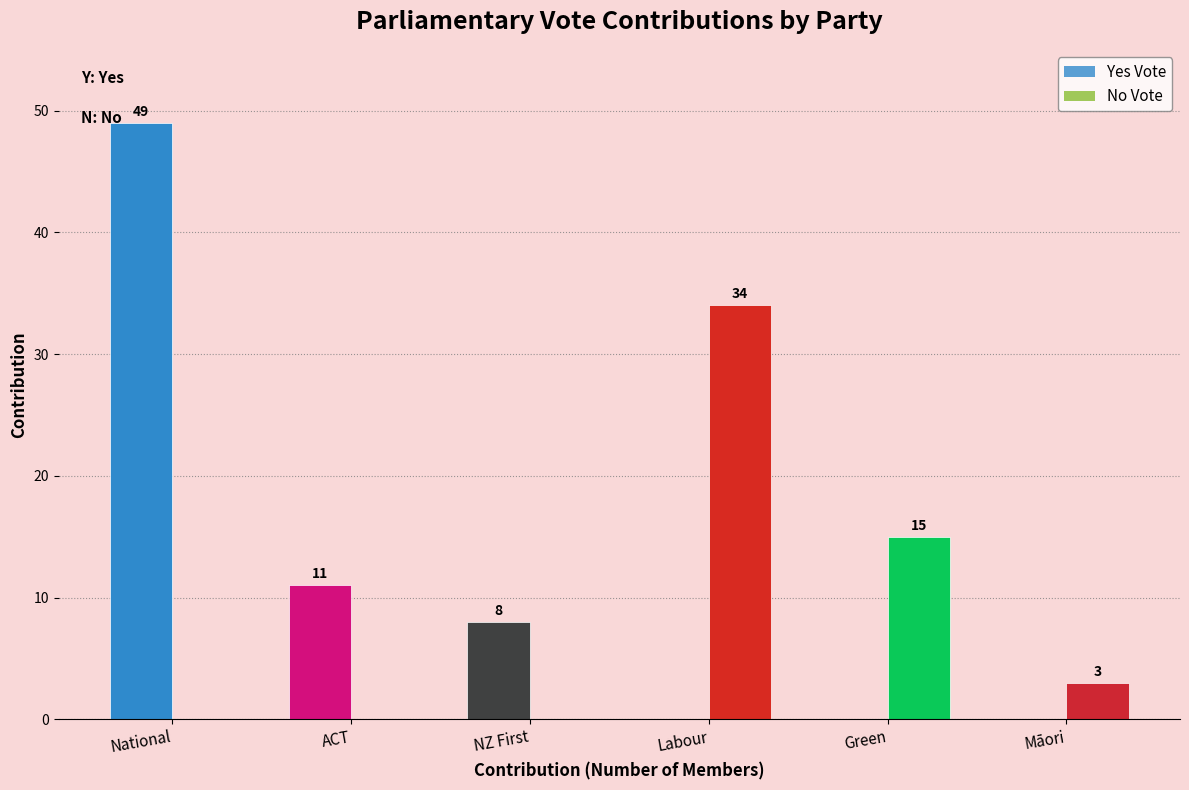

The value of Yes Vote at ACT is 11. True or false?

True